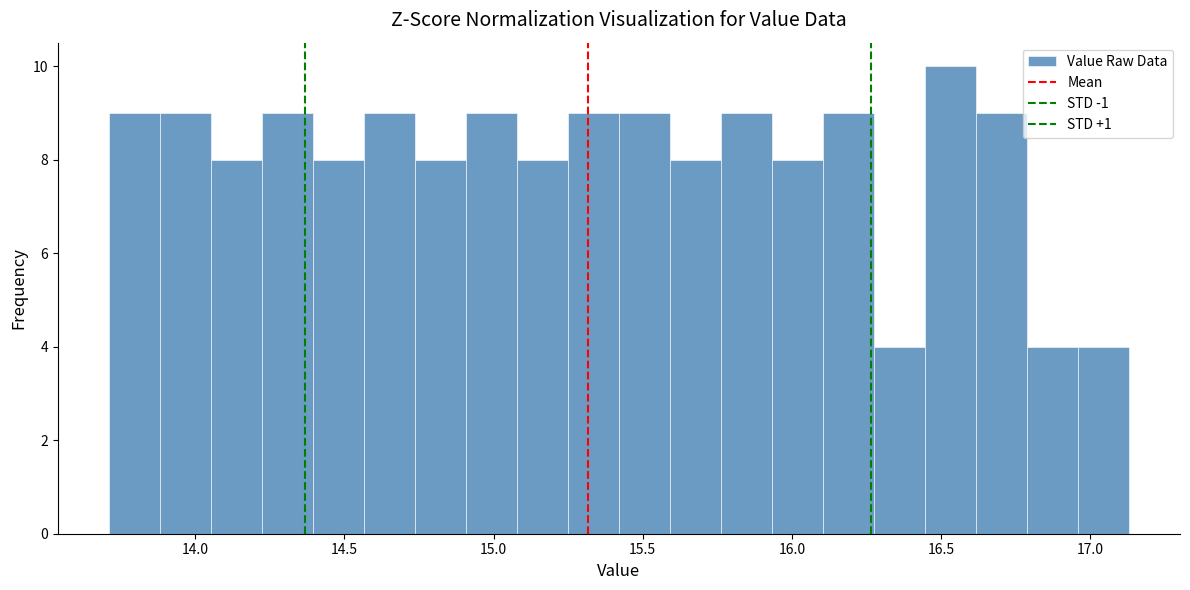

Read against the x-axis, roughly where is the centre of the tallest bar?

16.55